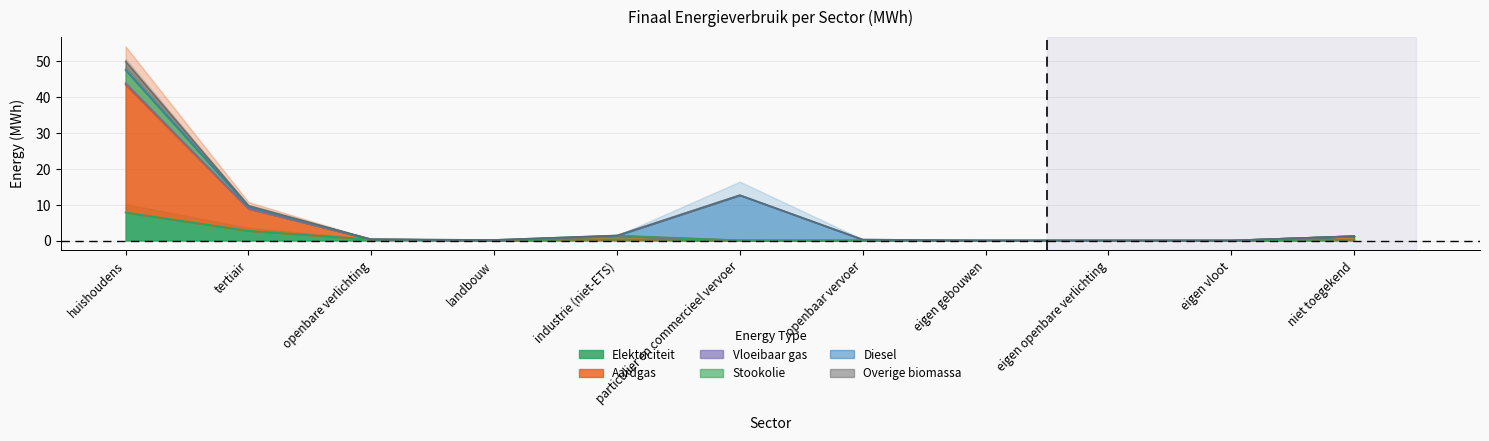

True or false: Stookolie and Elektriciteit cross at least once.

False